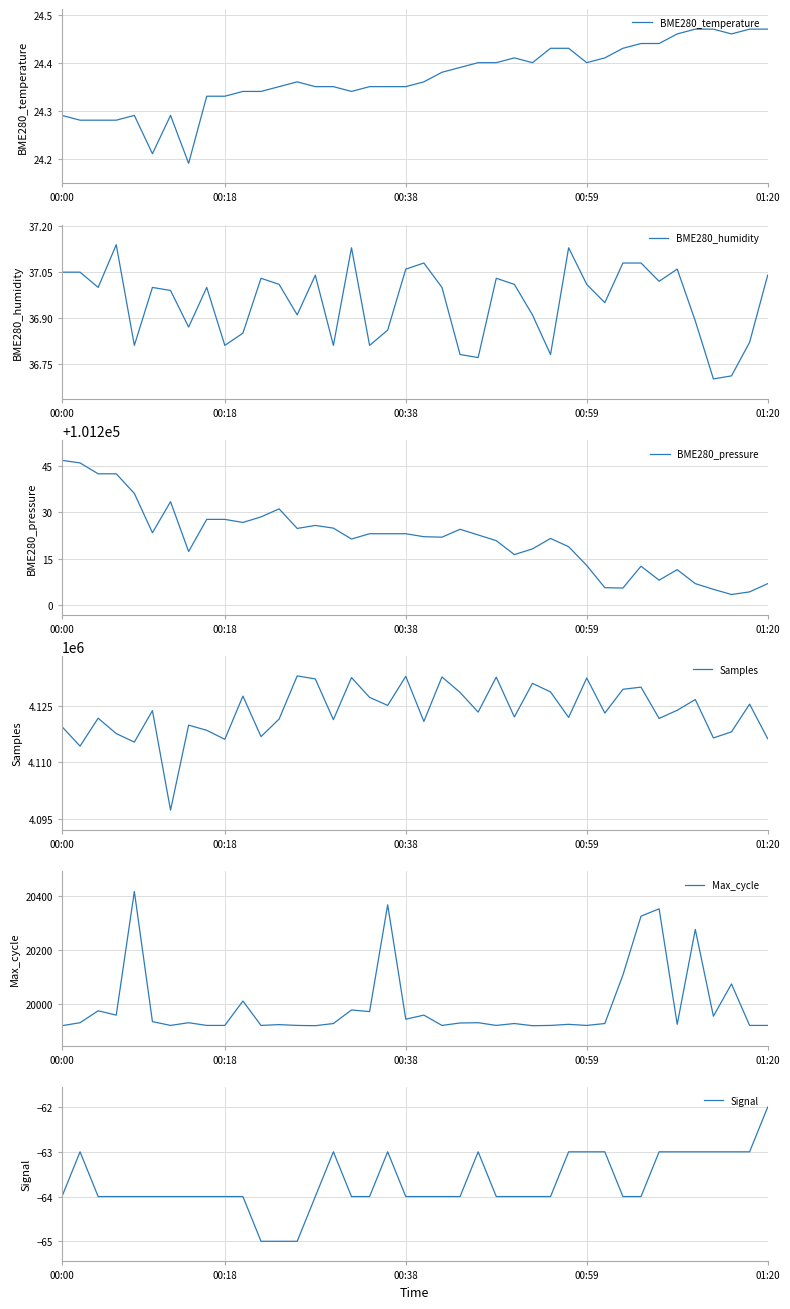

What is the highest value of the BME280_humidity series?

37.1